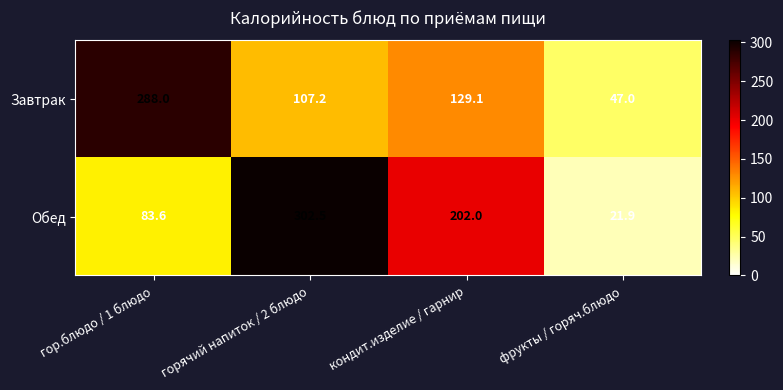

What is the maximum value shown in the chart?

302.5